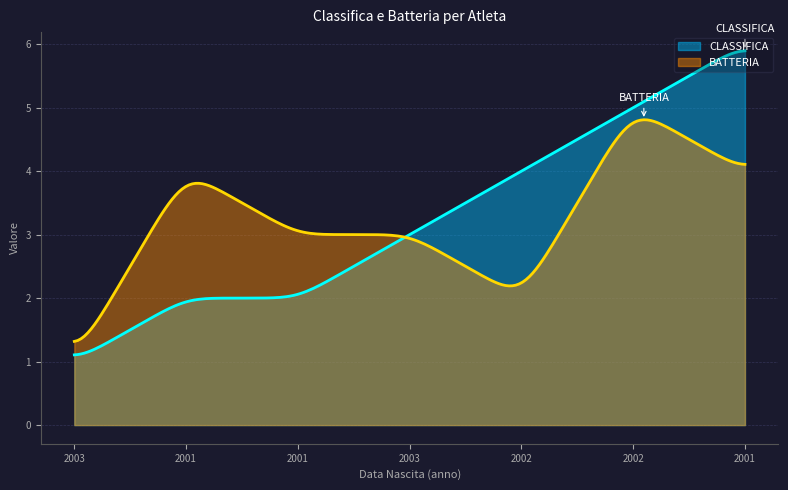

What is the value of the BATTERIA point at the 6th from the left?

5